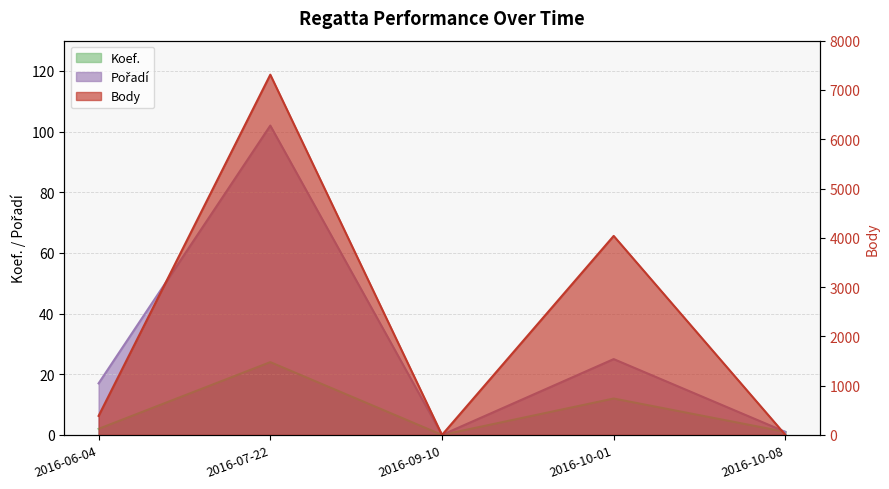

Between 2016-06-04 and 2016-10-01, which series saw the biggest shift?

Body